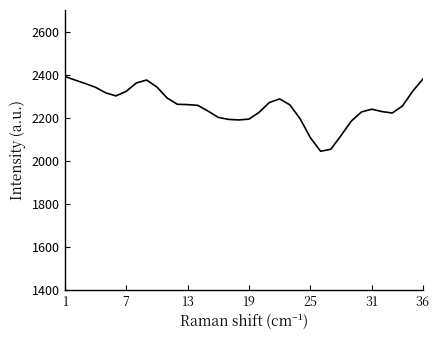

Does the chart display data point markers on the line(s)?

No